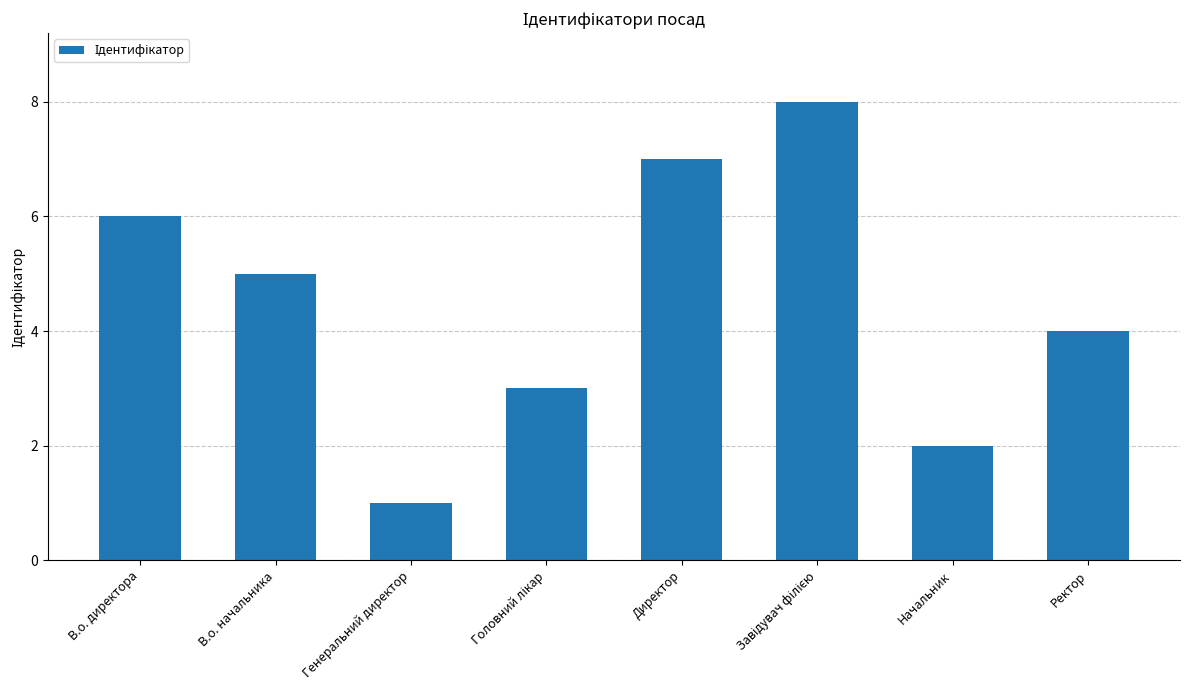

Reading left to right, transcribe all the data shown in this chart.

6	5	1	3	7	8	2	4